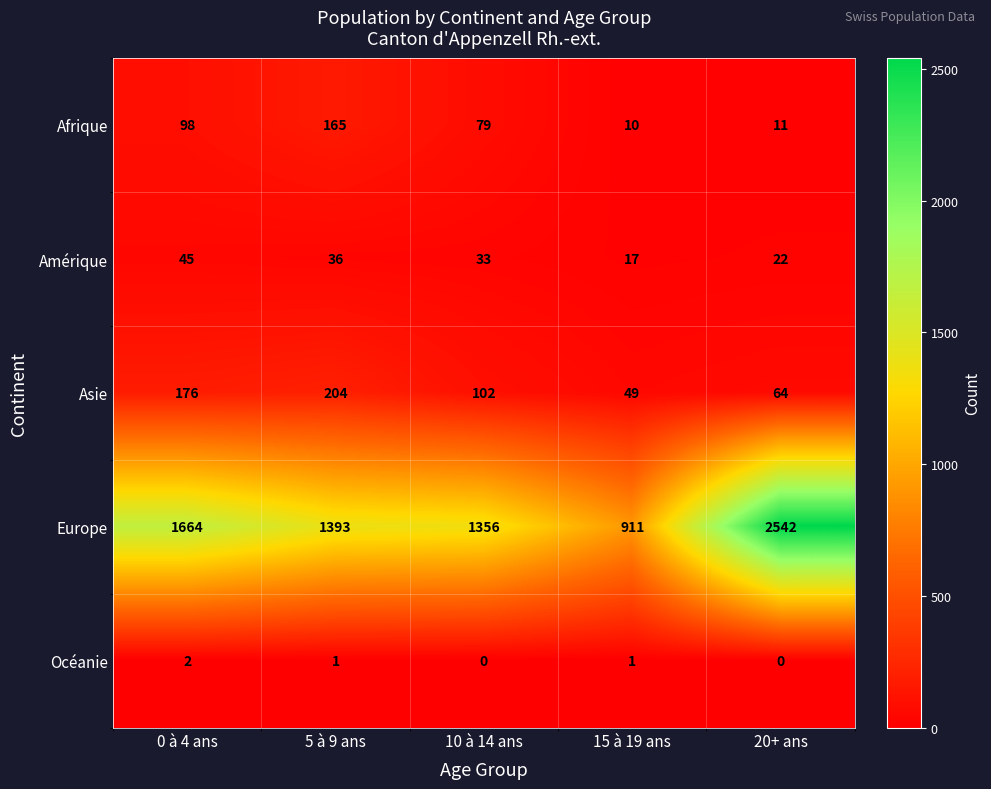

Reading right to left, extract all data points from this chart.

Afrique: 11	10	79	165	98
Amérique: 22	17	33	36	45
Asie: 64	49	102	204	176
Europe: 2542	911	1356	1393	1664
Océanie: 0	1	0	1	2